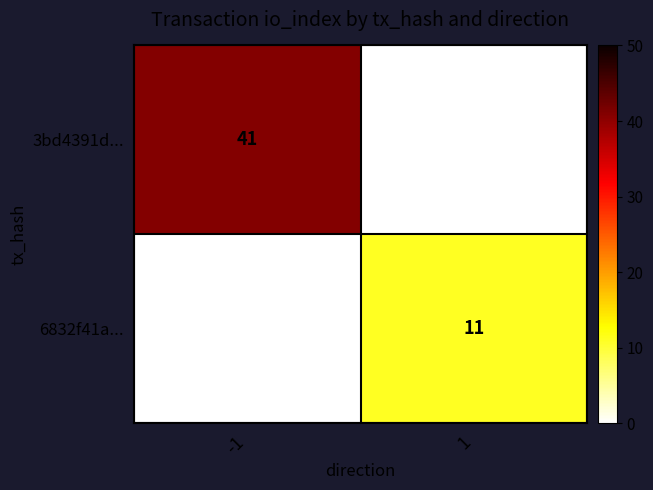

Is the value of 6832f41a... at 1 greater than the value of 3bd4391d... at -1?

No